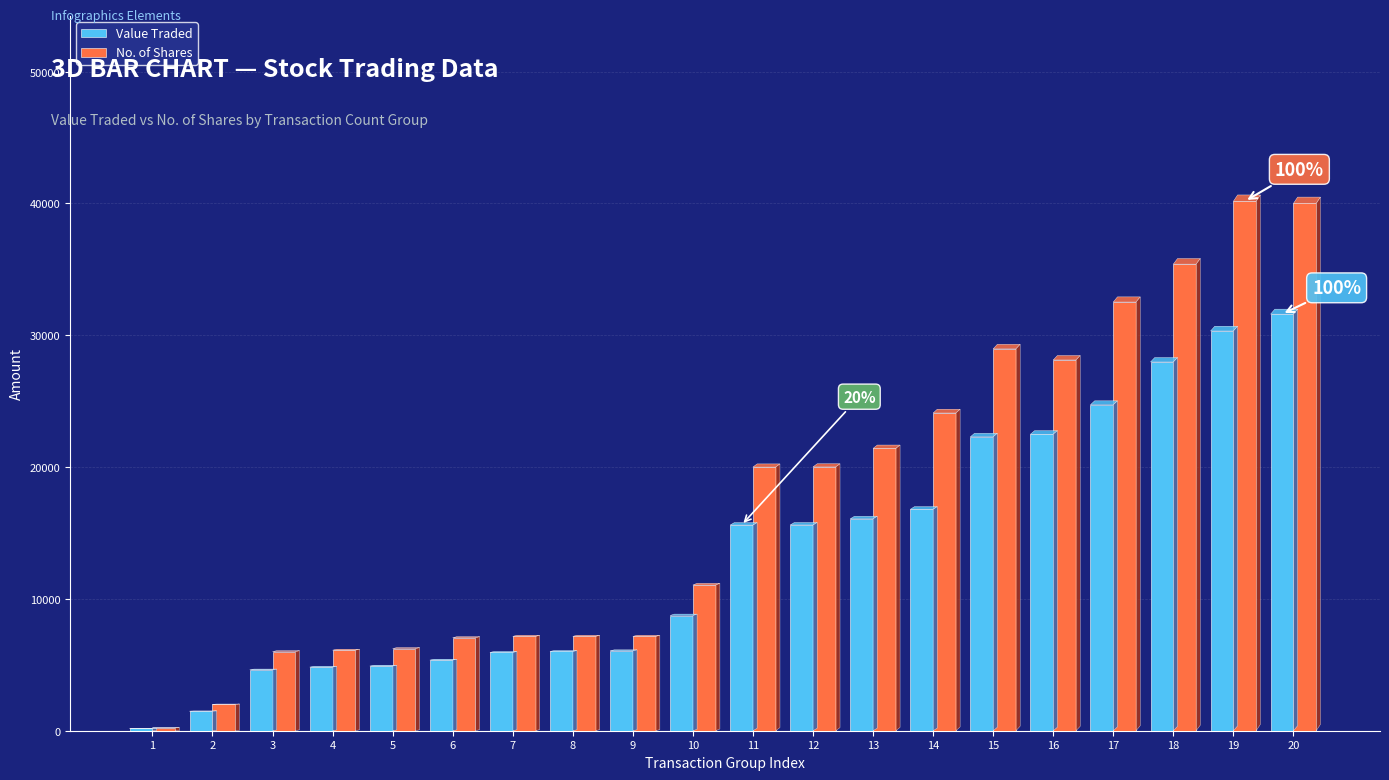

Between 1 and 18, which is larger?

18